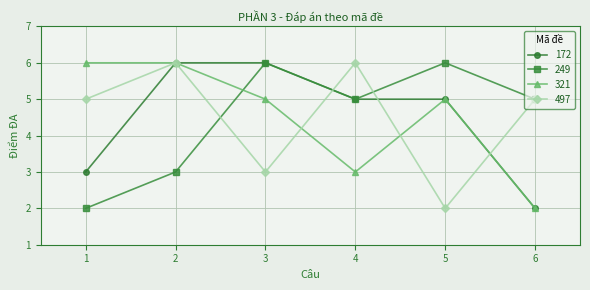

In 249, how many points are higher than both neighbors (excluding endpoints)?

2